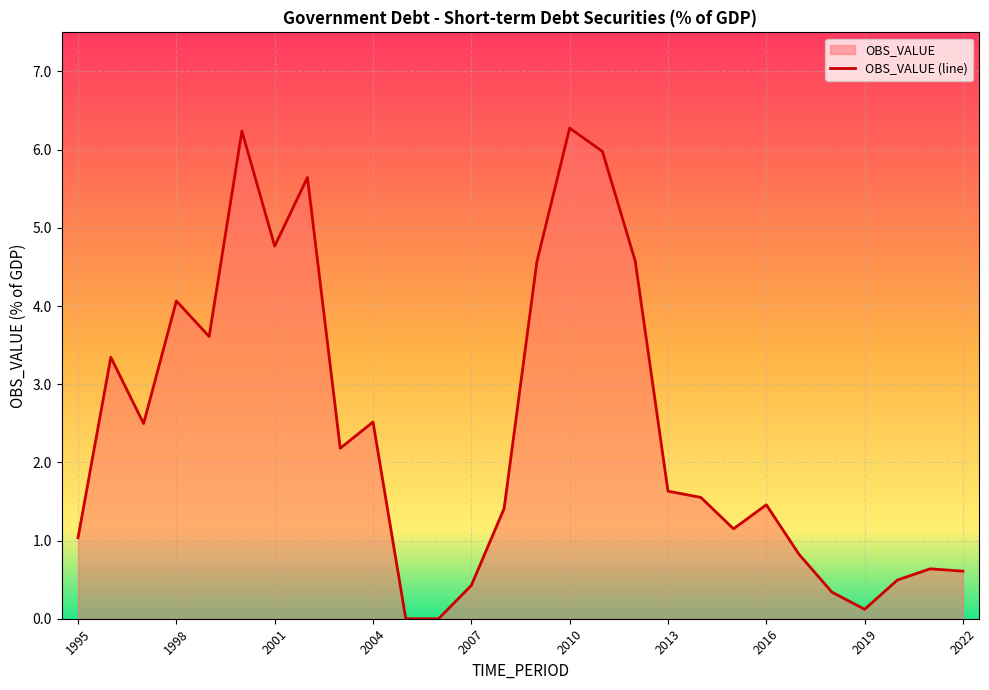

What is the value of the 18th point from the left?

4.6